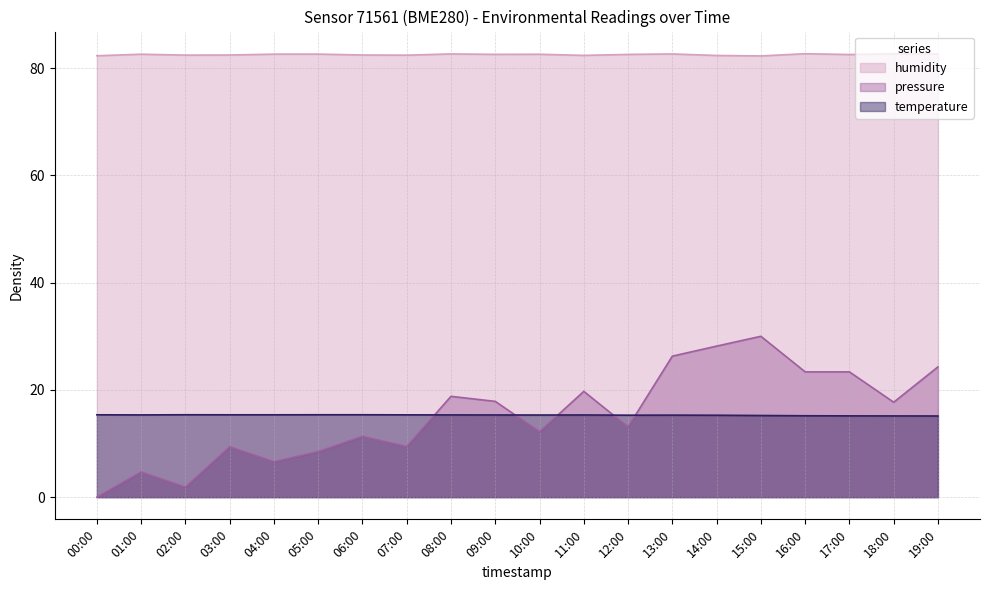

Is it true that humidity equals 82.6 at 19:00?

True